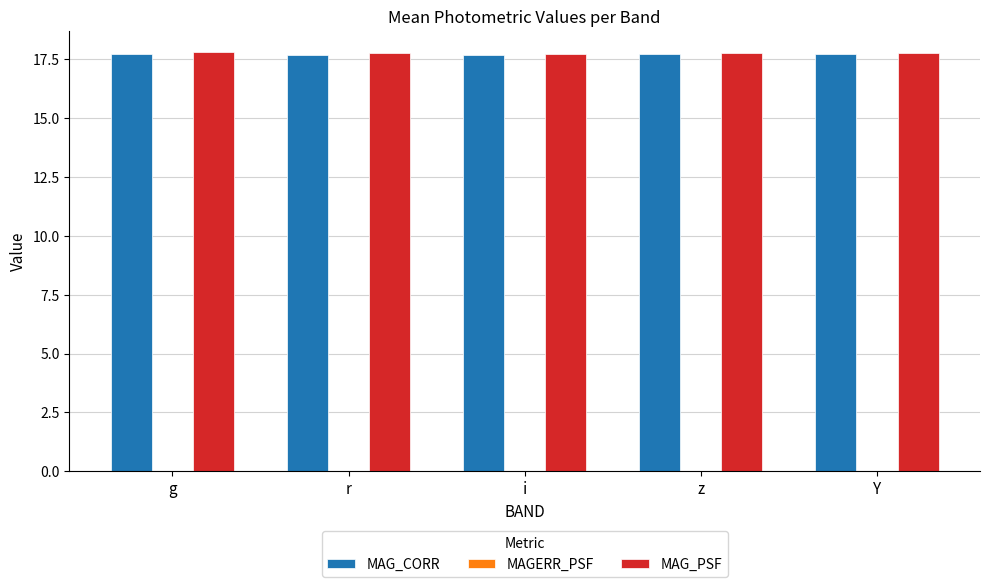

Is it true that MAG_CORR equals 8.7 at g?

False